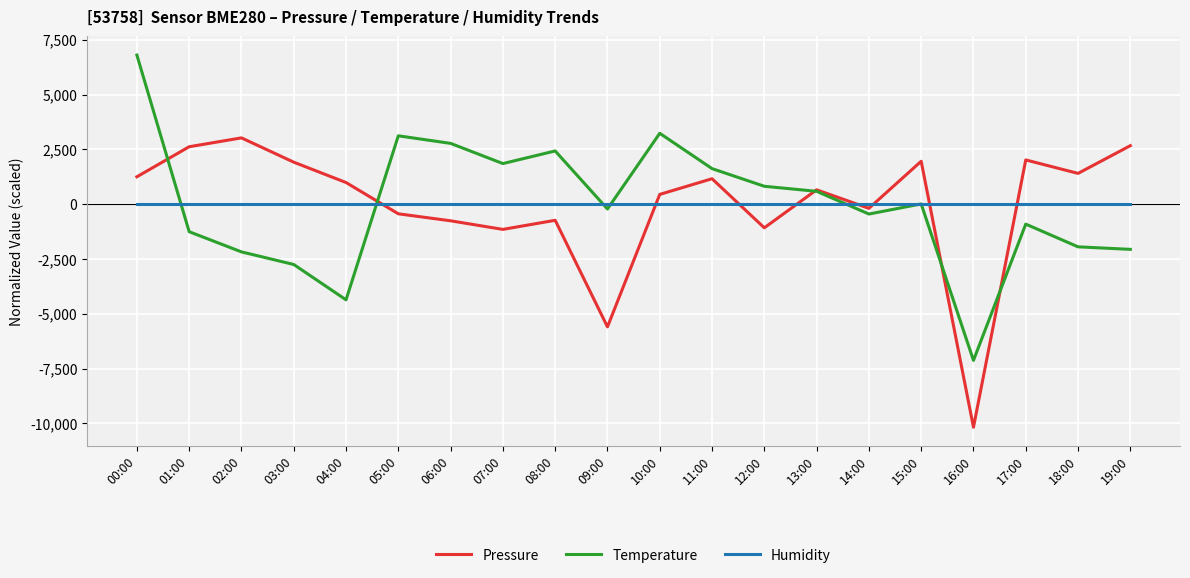

What is the lowest value of the Temperature series?

-7126.6